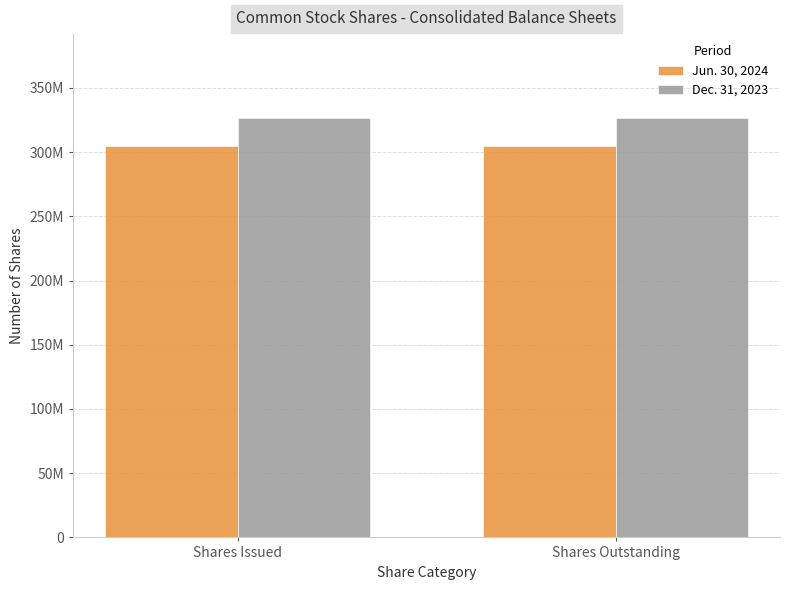

What are all the series names shown in the legend?

Jun. 30, 2024, Dec. 31, 2023